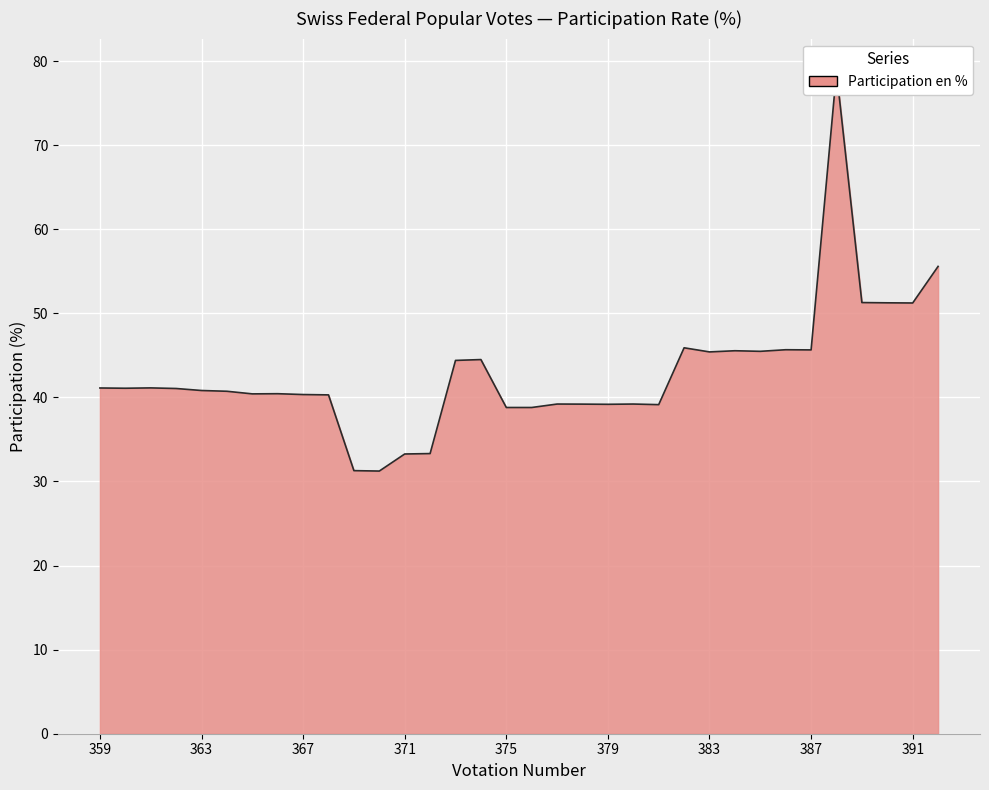

What is the difference between the values at 369 and 372?

2.0